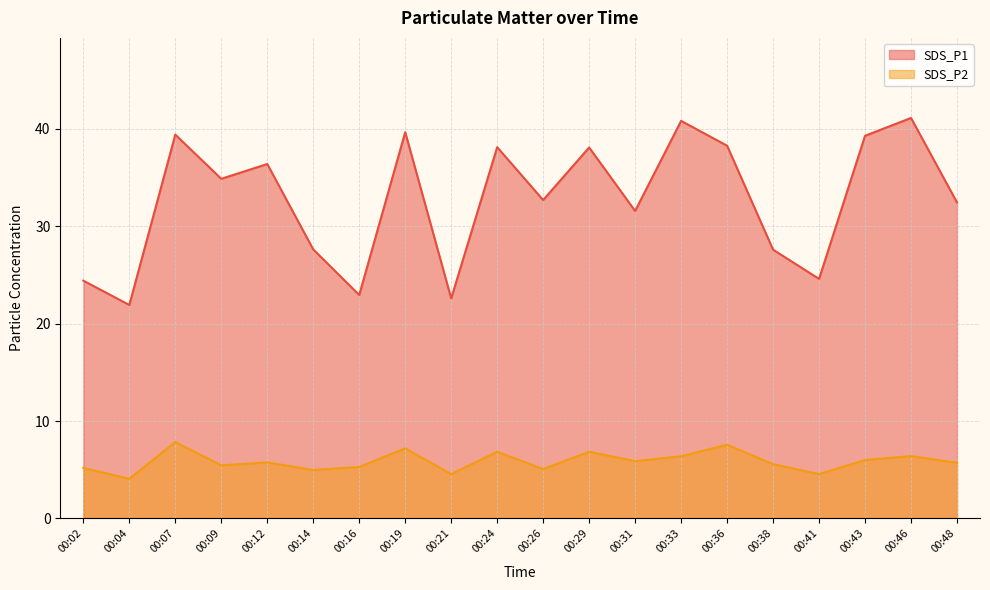

What are all the series names shown in the legend?

SDS_P1, SDS_P2